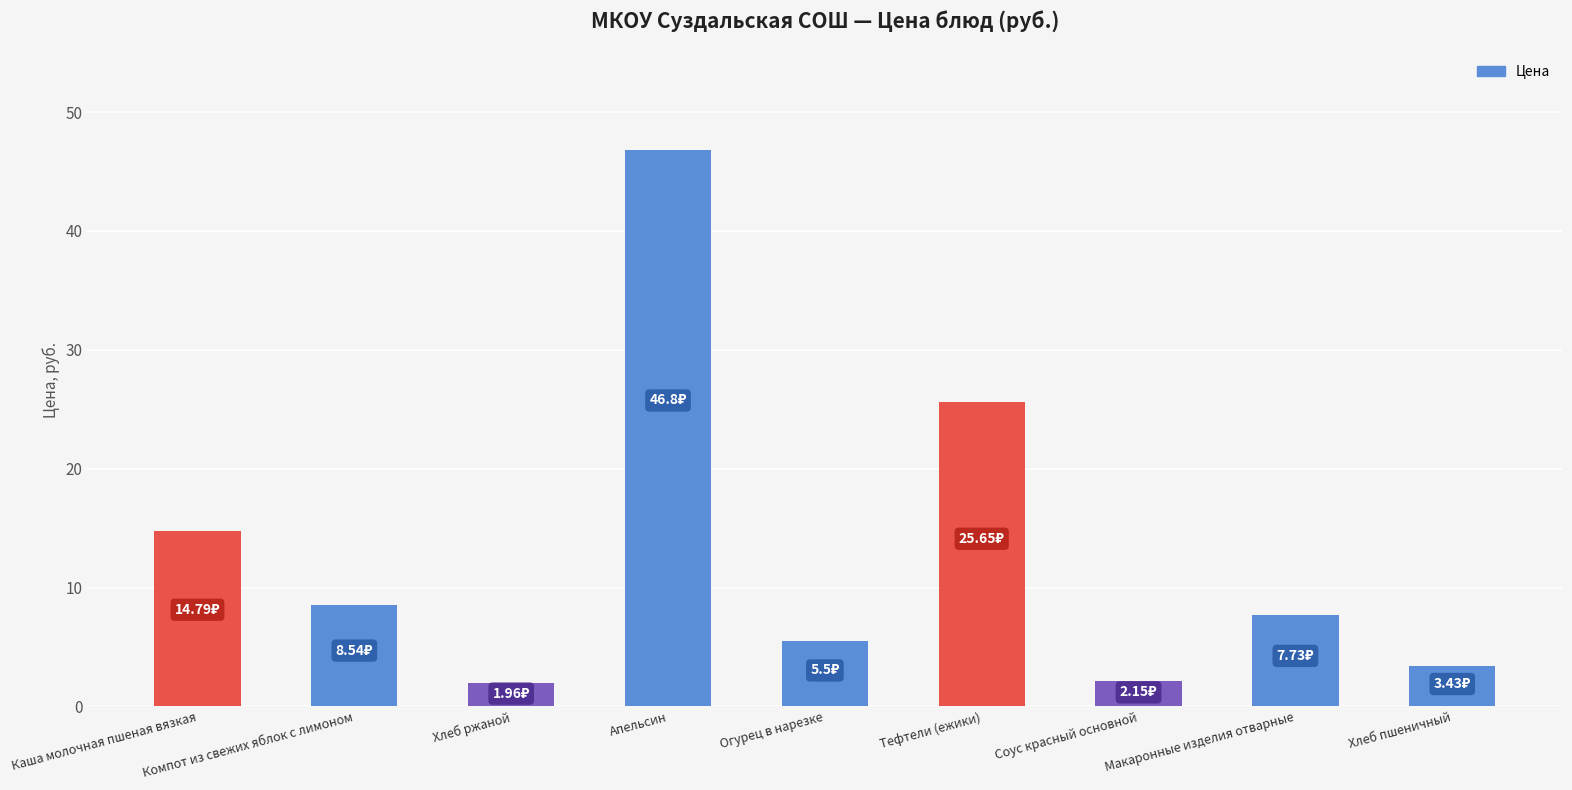

What is the difference between the maximum and minimum values?

44.8